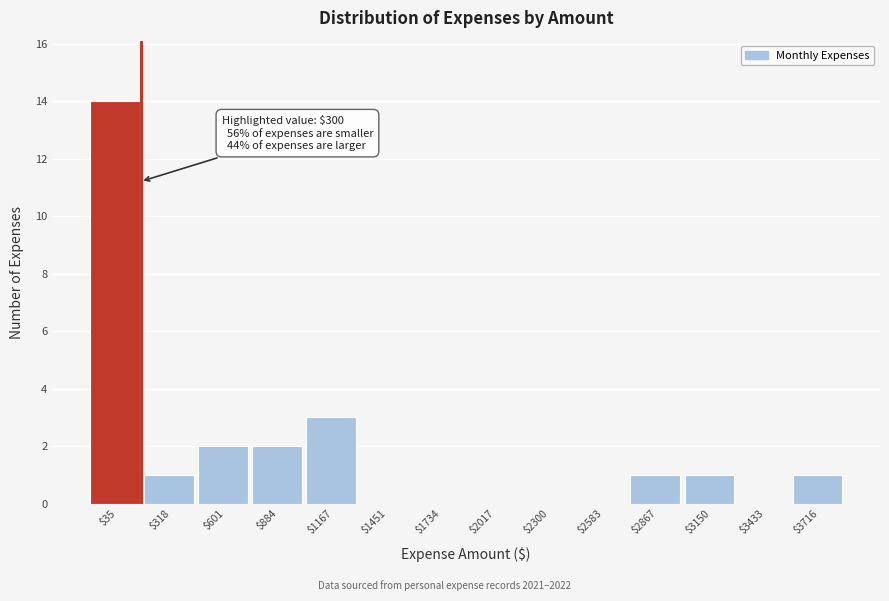

Where is the data nearest to the value 7?

$1167